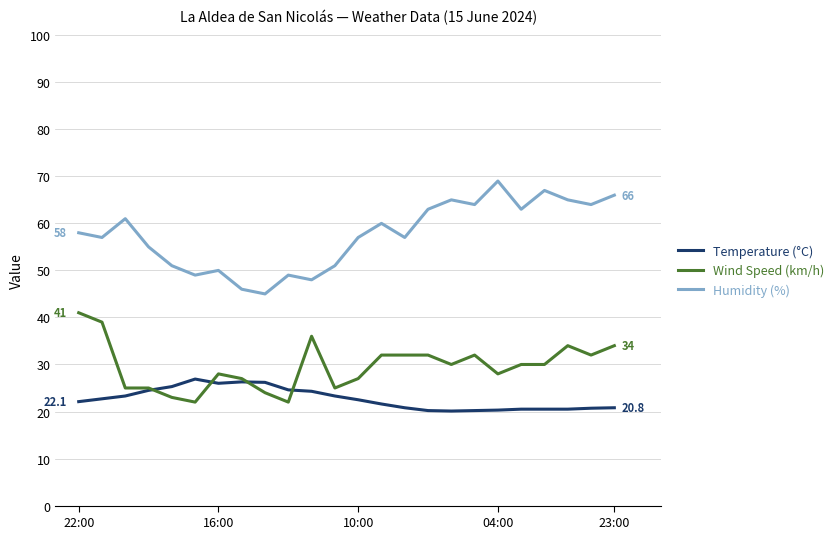

What is the maximum value for Wind Speed (km/h)?

41.0